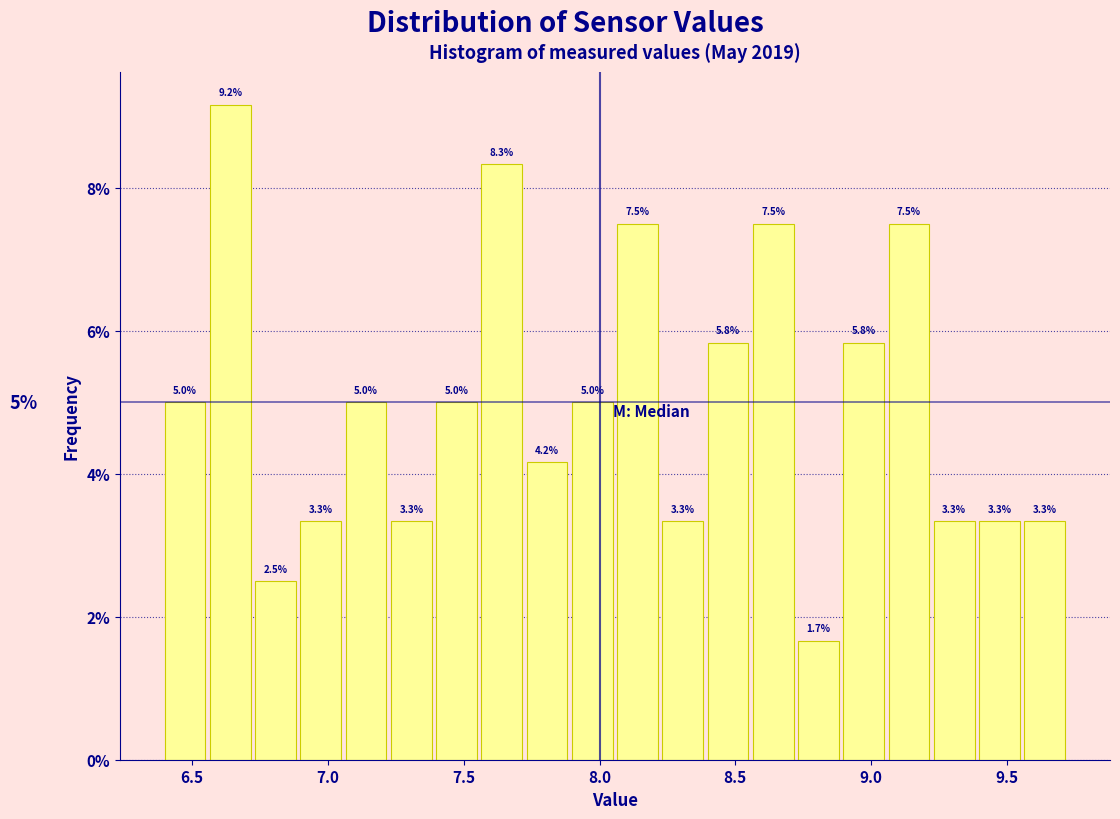

Read against the x-axis, roughly where is the centre of the tallest bar?

6.65